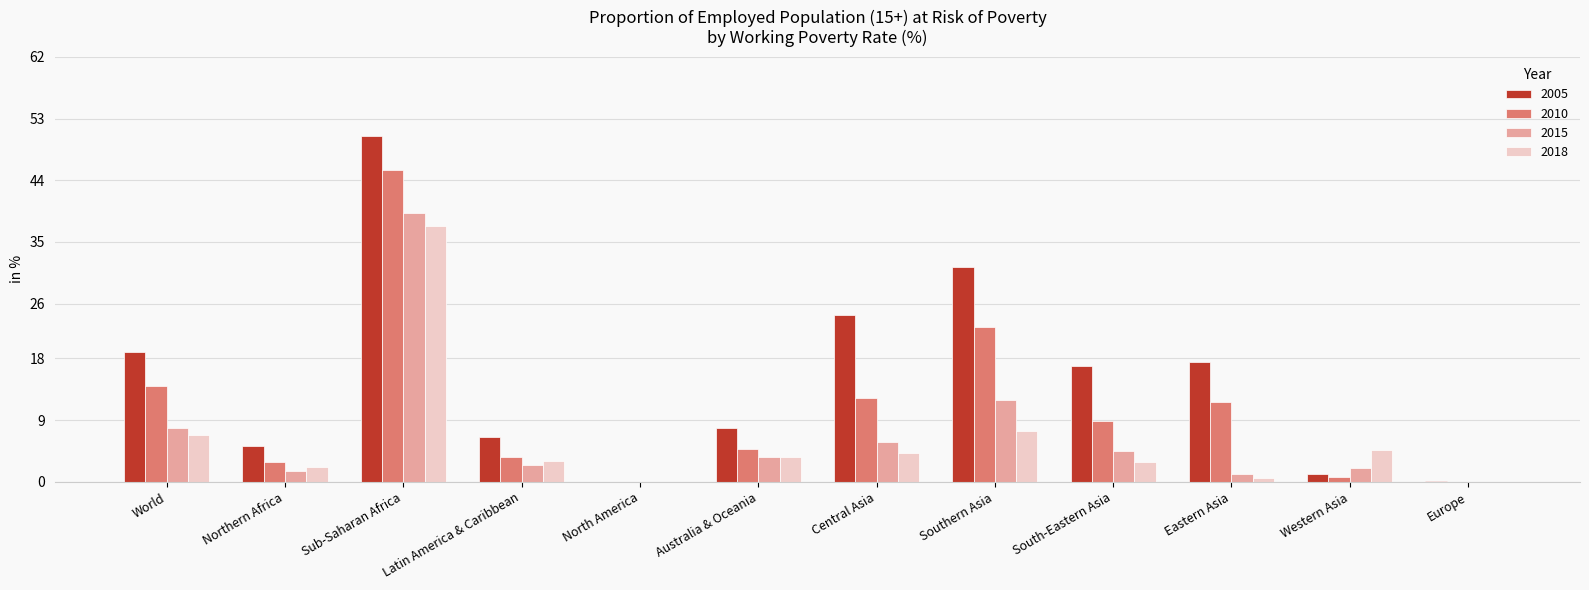

What is the spread (max minus min) of values at Australia & Oceania?

4.3